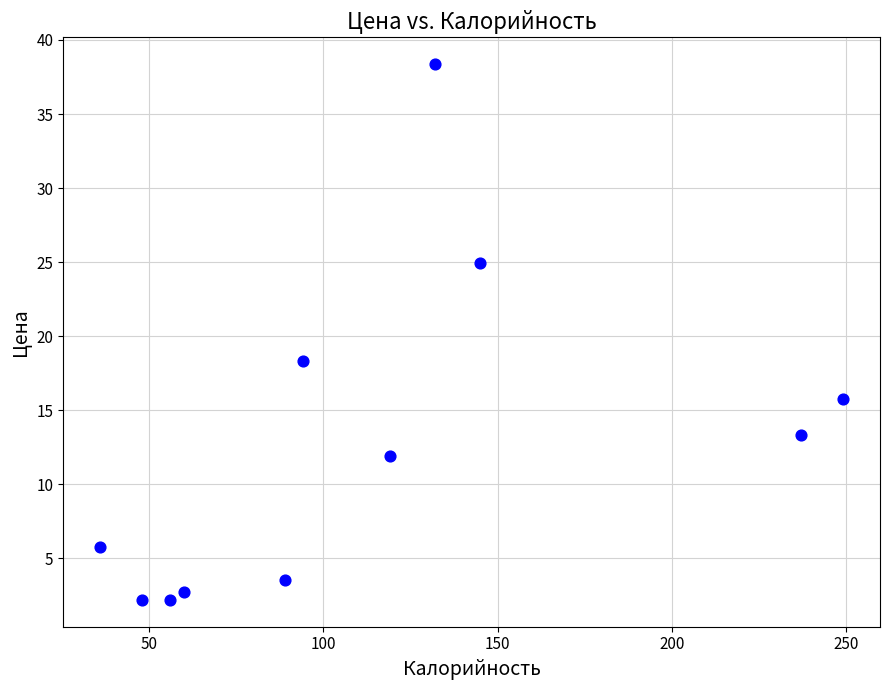

What is the average X value?

115.0